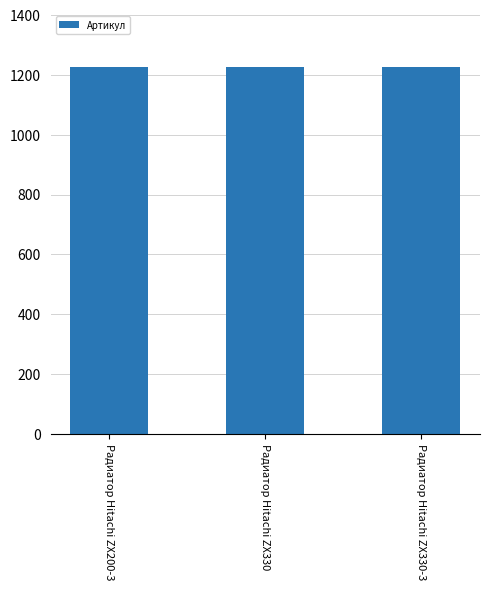

How many categories are shown in the chart?

3